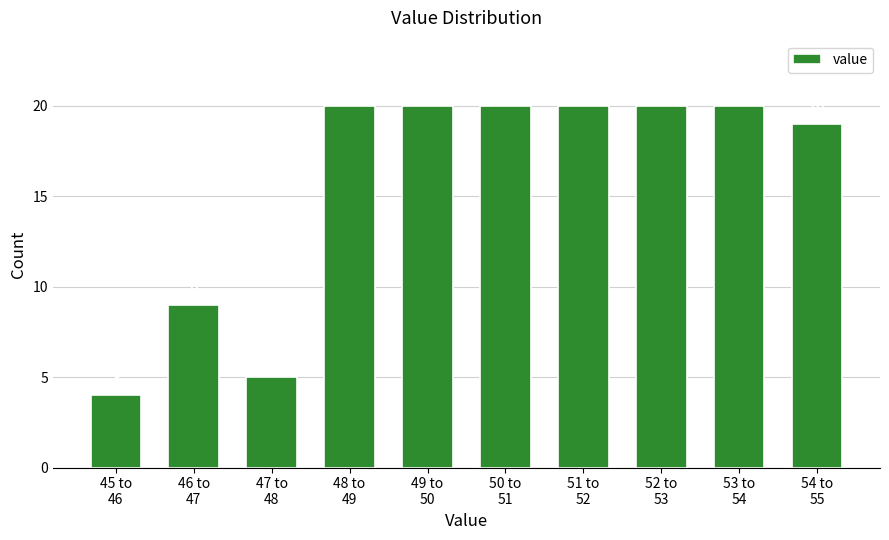

Reading left to right, what are all the values shown in this chart?

4	9	5	20	20	20	20	20	20	19